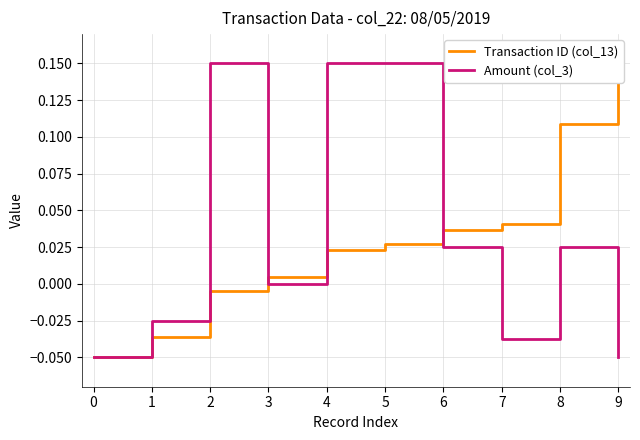

Is it true that Amount (col_3) equals 0.1 at 4?

False